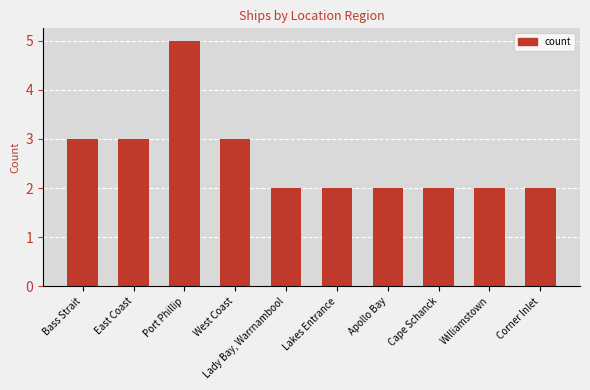

True or false: the data shows 2 at Lakes Entrance.

True